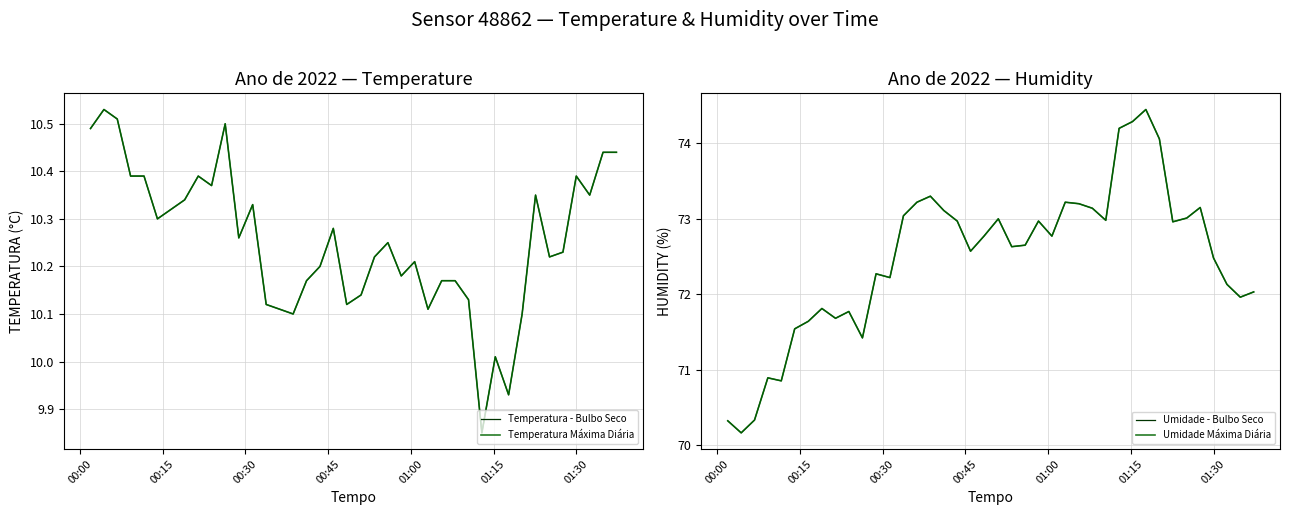

How many lines are shown in the chart?

4